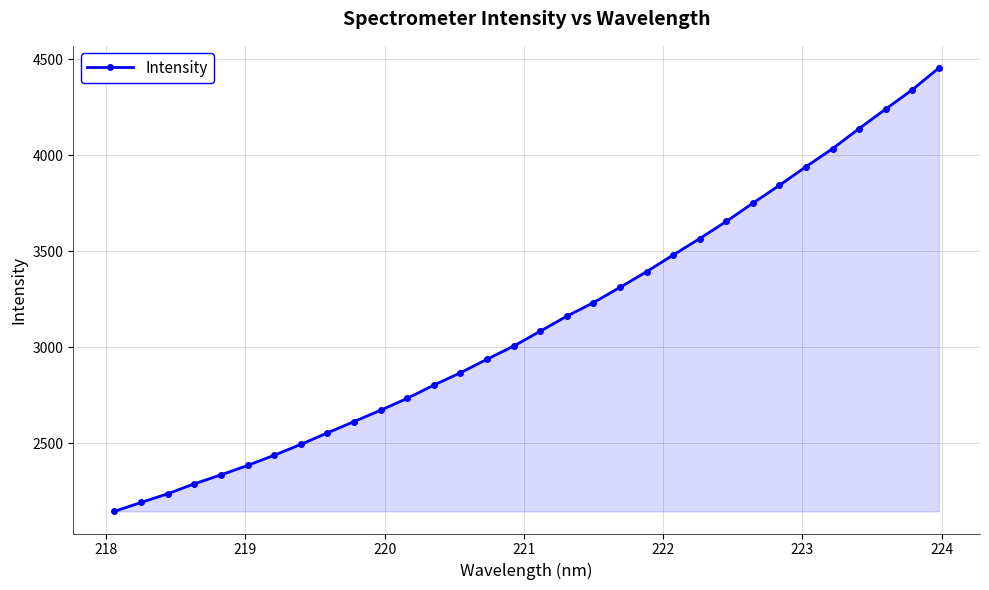

What is the difference between the maximum and second lowest values?

2262.4